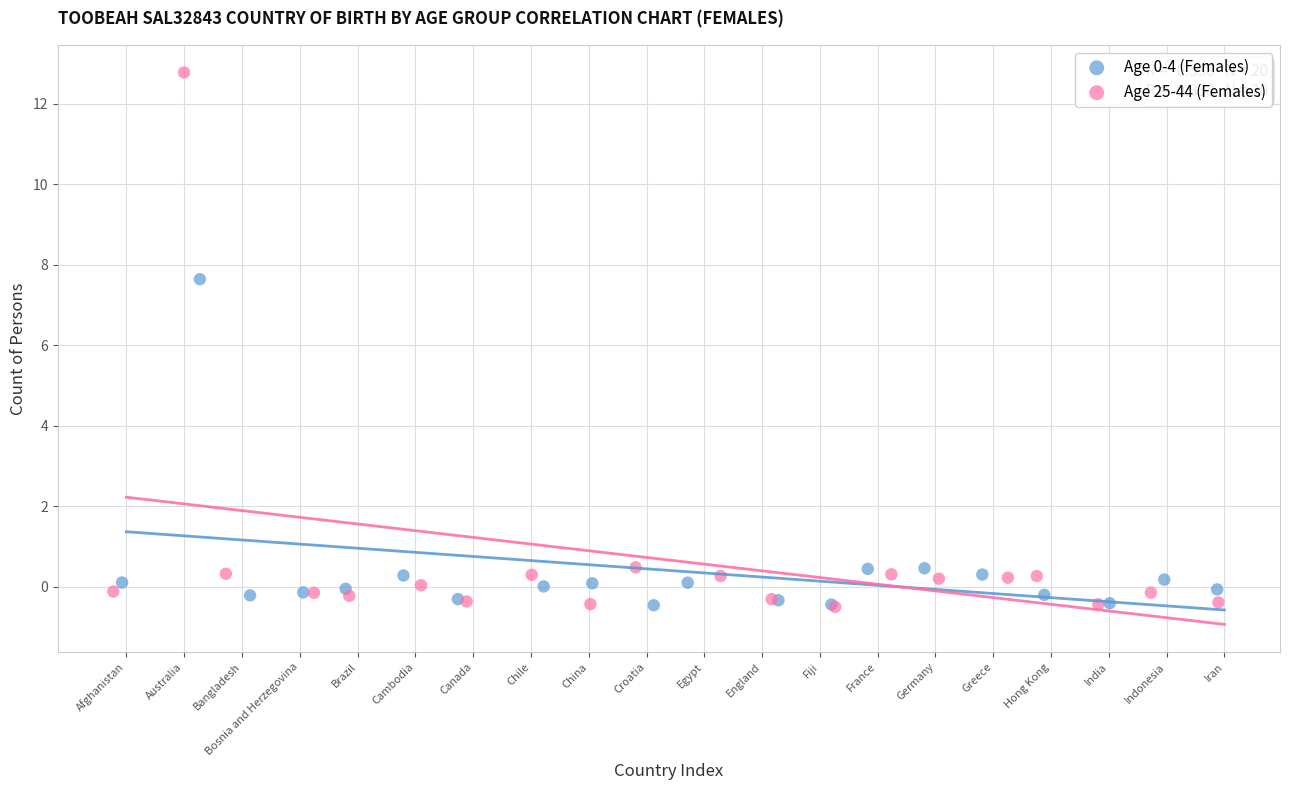

Which series has the largest Y range (max minus min)?

Age 25-44 (Females)